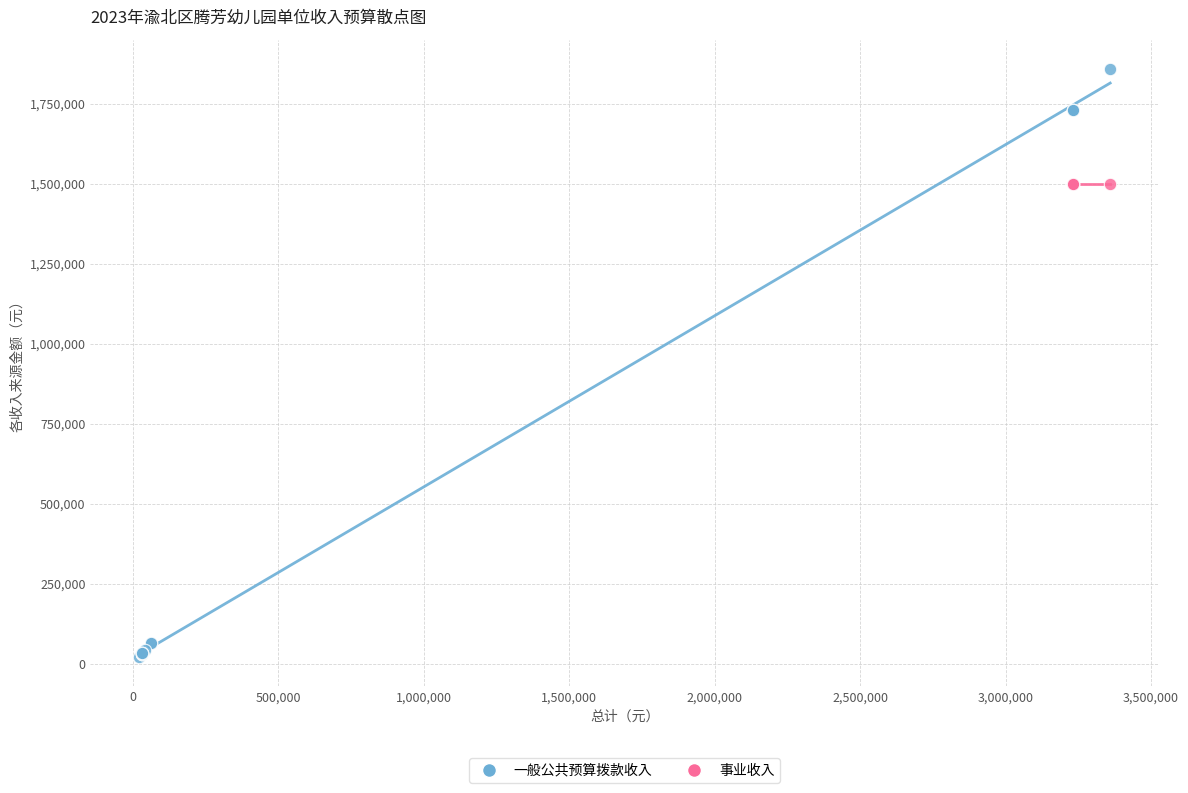

Which series contains the highest Y value?

一般公共预算拨款收入